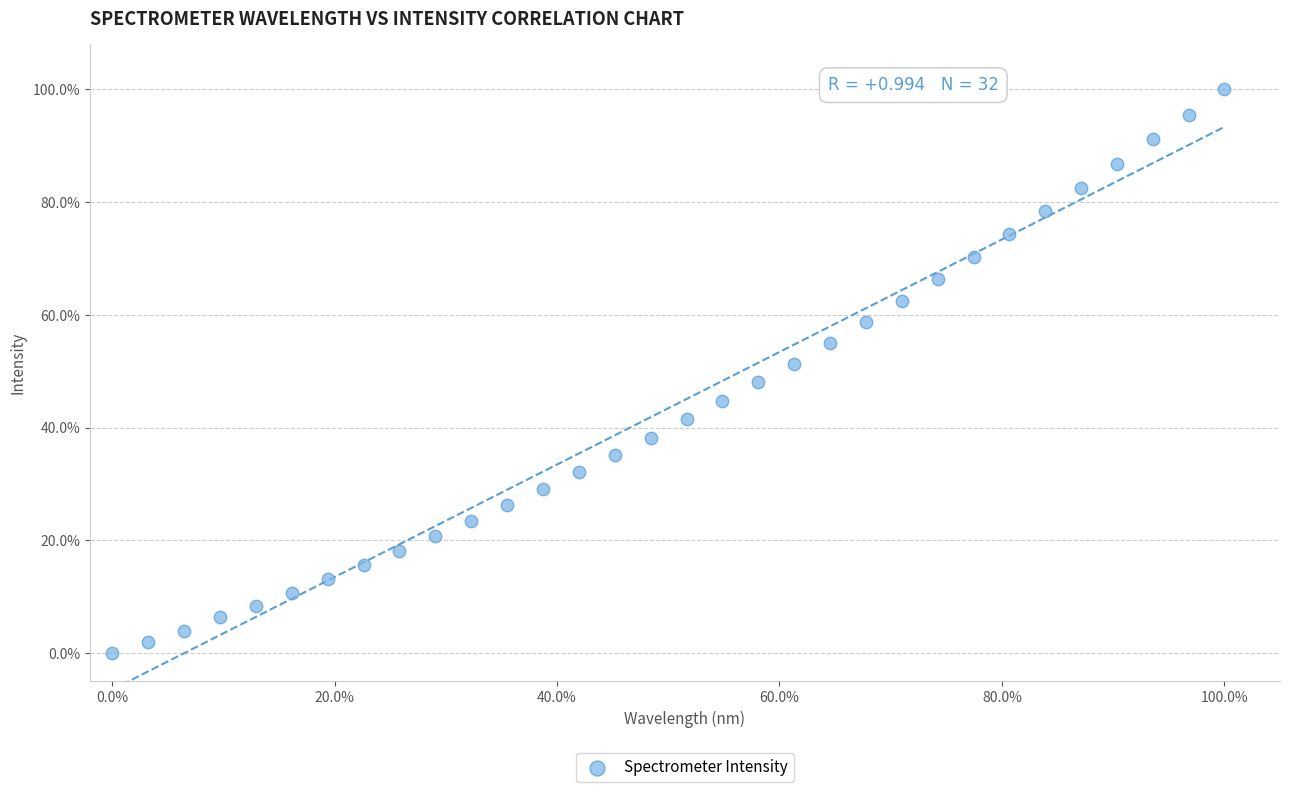

What is the range of X values (max minus min)?

100.0